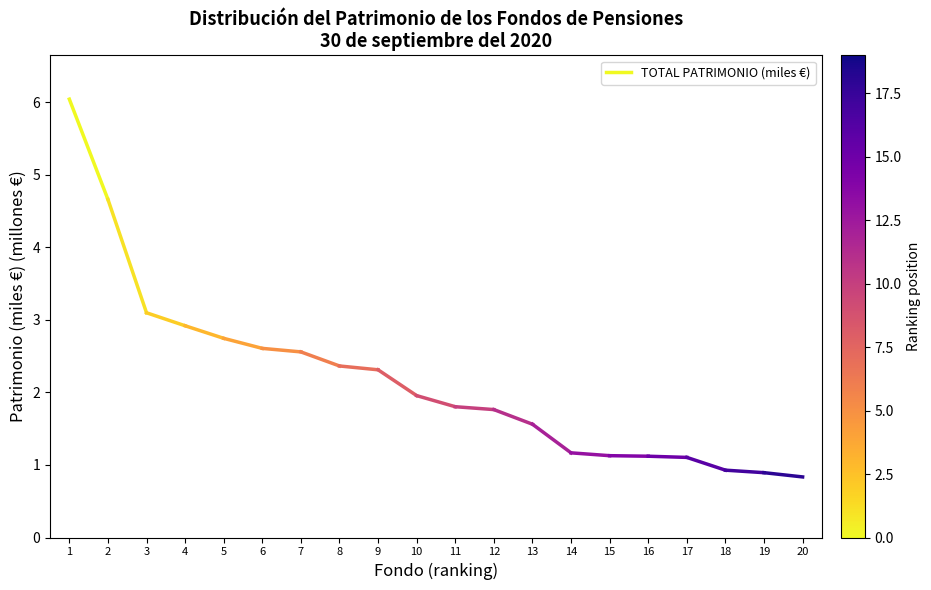

What is the ratio of the value at 2 to the value at 1?

0.8